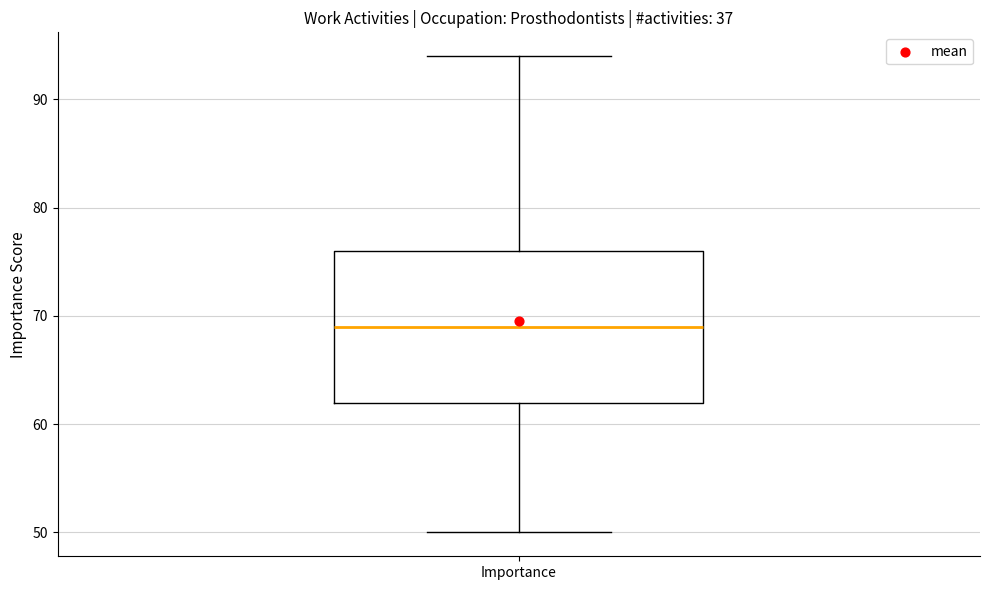

Where is the upper edge of the box for Importance on the y-axis? The values are not printed on the chart, so give them approximately, as read against the axis.

76